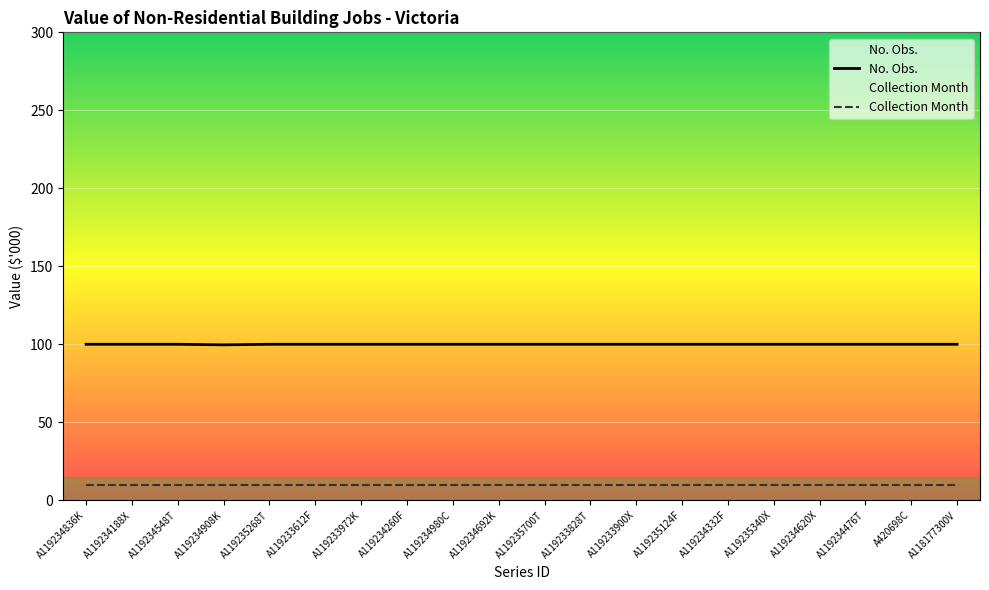

Reading left to right, extract all data points from this chart.

No. Obs.: 100.0	100.0	100.0	99.6	100.0	100.0	100.0	100.0	100.0	100.0	100.0	100.0	100.0	100.0	100.0	100.0	100.0	100.0	100.0	100.0
Collection Month: 10.0	10.0	10.0	10.0	10.0	10.0	10.0	10.0	10.0	10.0	10.0	10.0	10.0	10.0	10.0	10.0	10.0	10.0	10.0	10.0